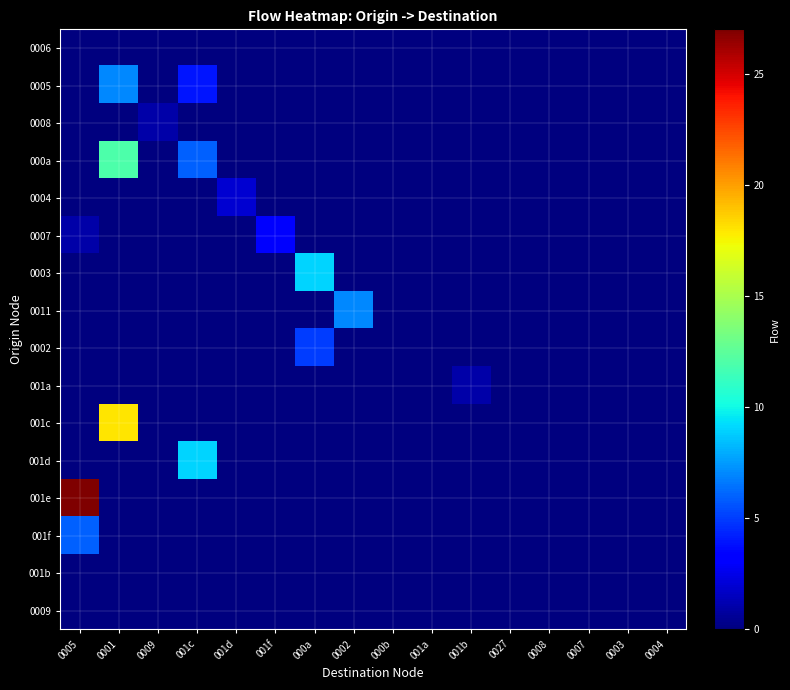

What is the total value across all series at 0009?

1